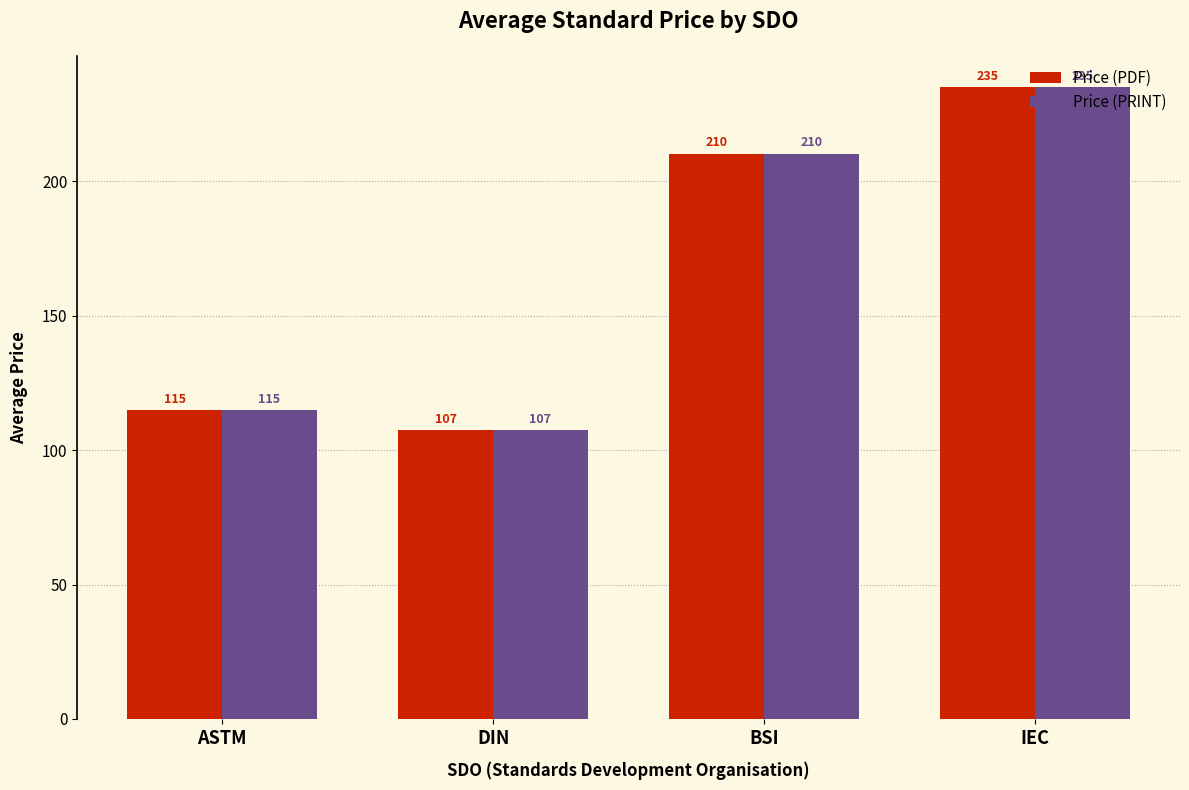

What is the sum of the Price (PDF) values at ASTM and IEC?

350.0